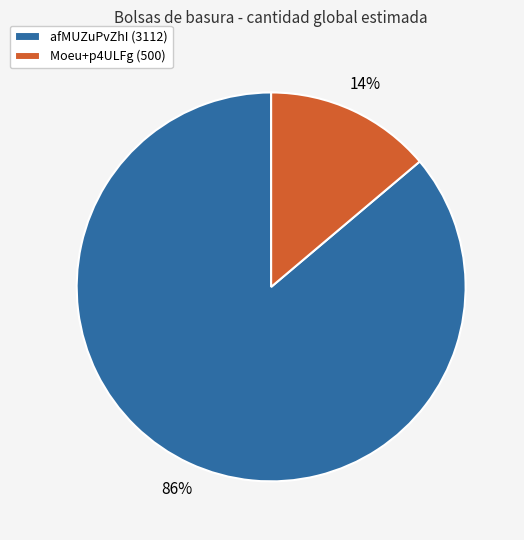

Is the sum of afMUZuPvZhI (3112) and Moeu+p4ULFg (500) greater than half?

Yes